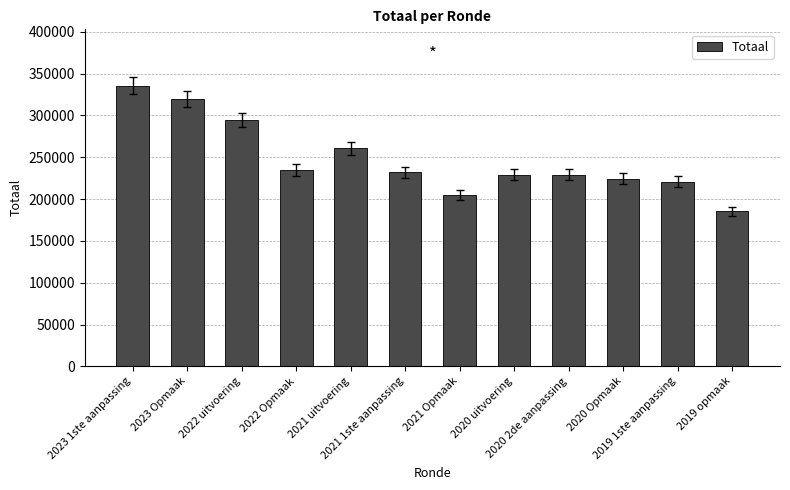

How many bars are there in total?

12